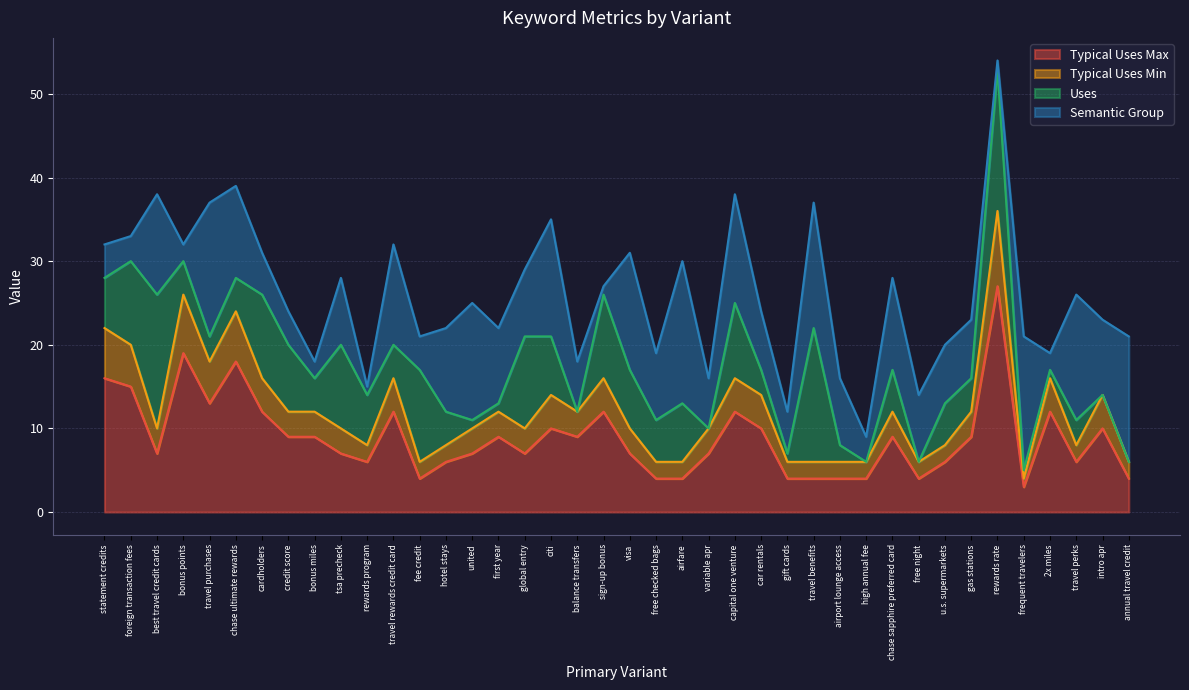

At which category is the sum across all series the highest?

rewards rate